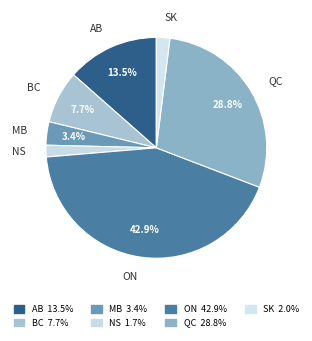

What is the ratio of the value at ON to the value at AB?

3.2